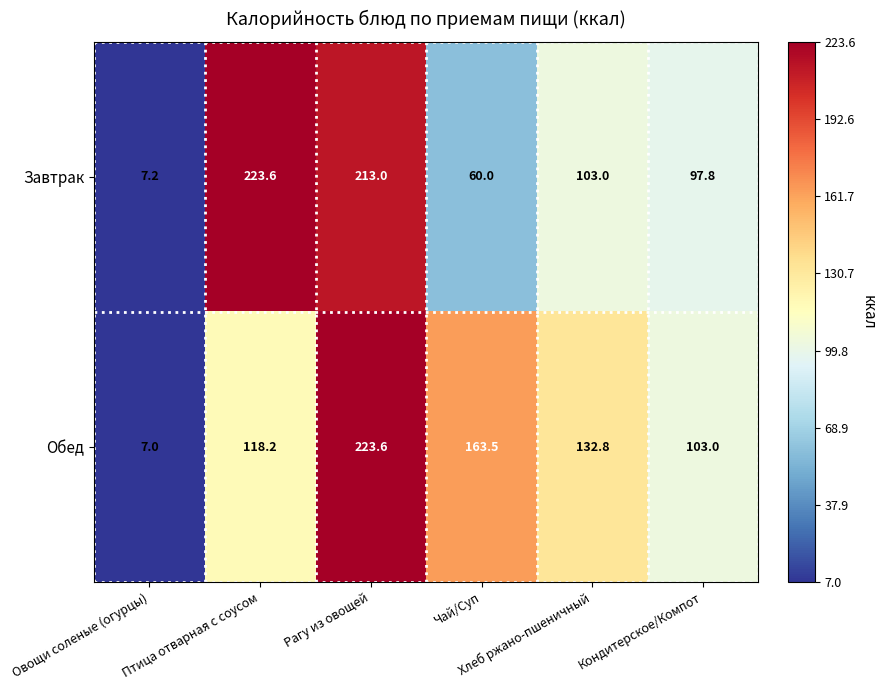

List the series in order of their overall mean, highest first.

Обед, Завтрак